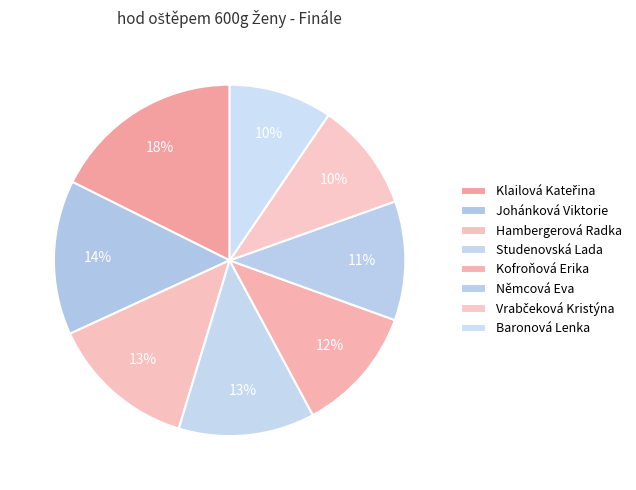

To the nearest percent, what portion does Hambergerová Radka represent?

13%